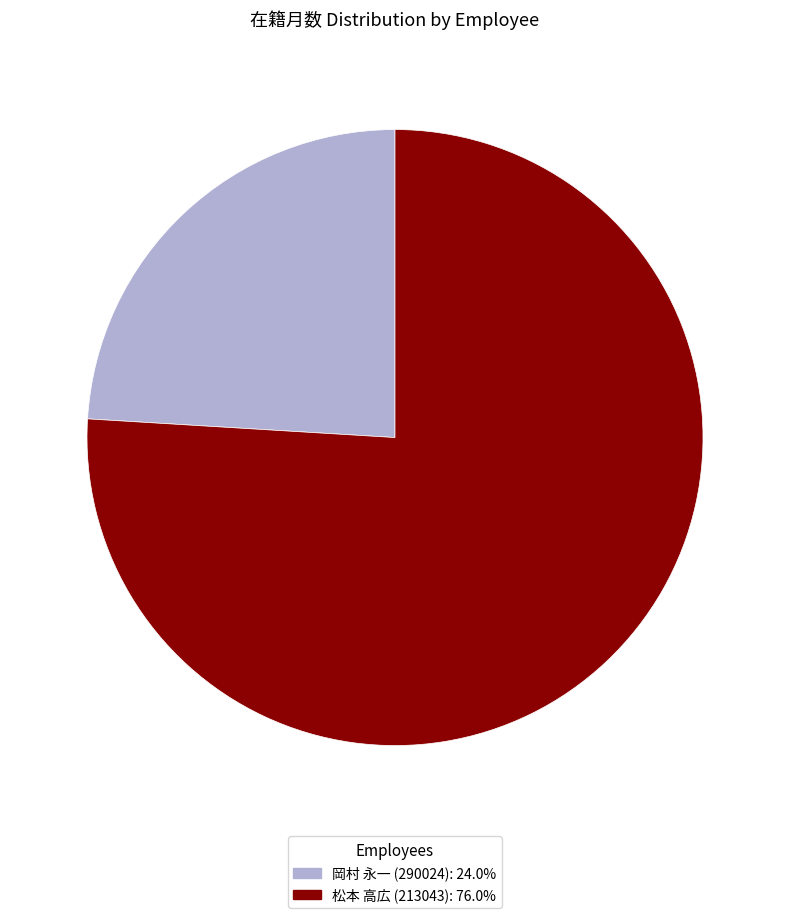

Does any single category account for the majority?

Yes